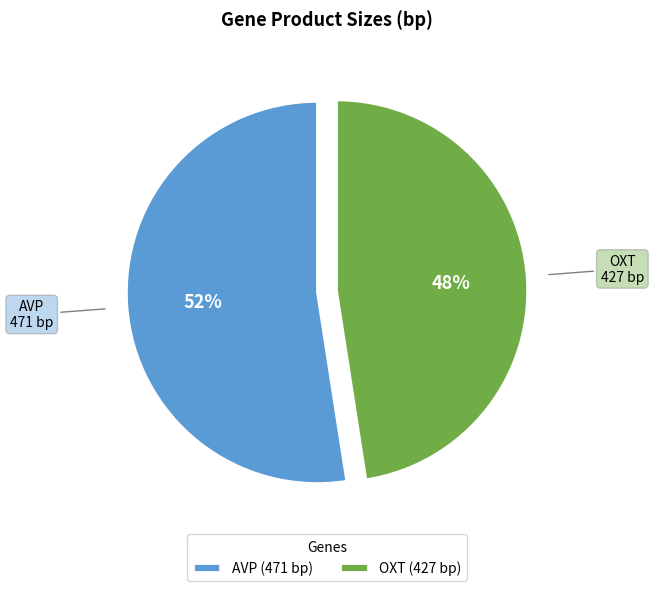

How many segments does this pie chart have?

2